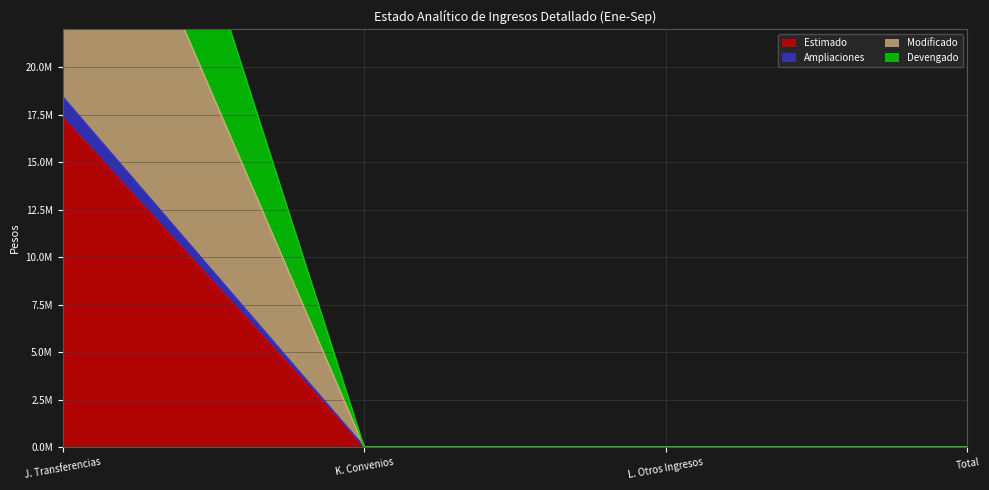

What is the sum of the Modificado values at J. Transferencias and Total?

36911758